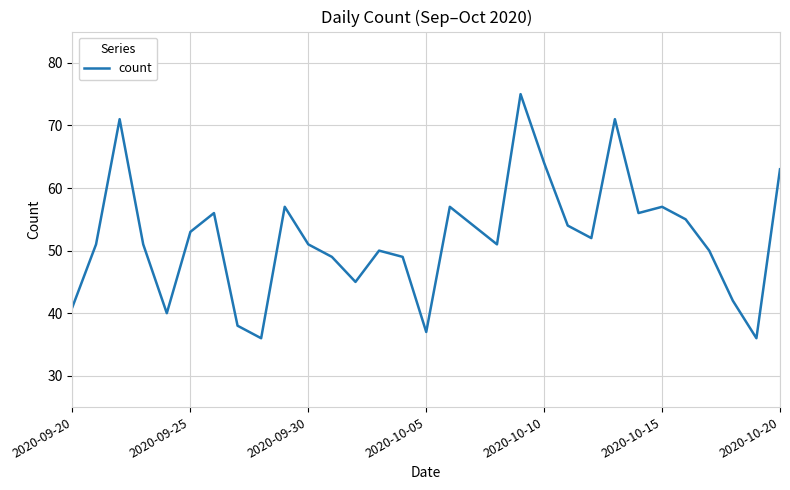

What is the smallest value displayed?

36